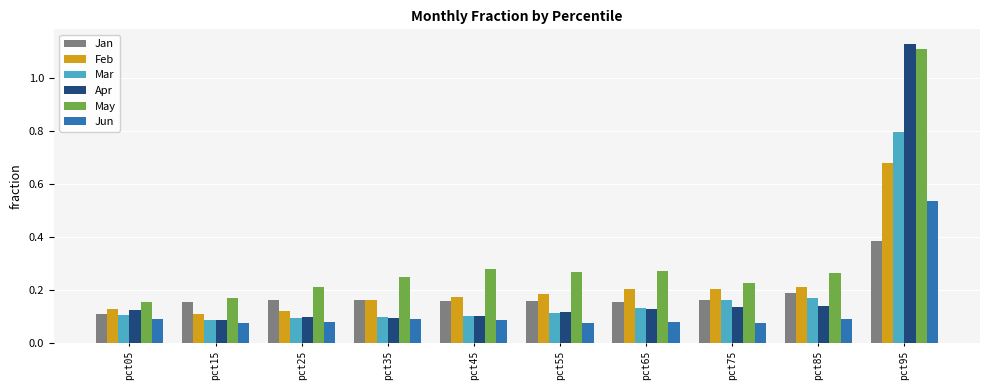

Which series has the widest spread of values?

Apr